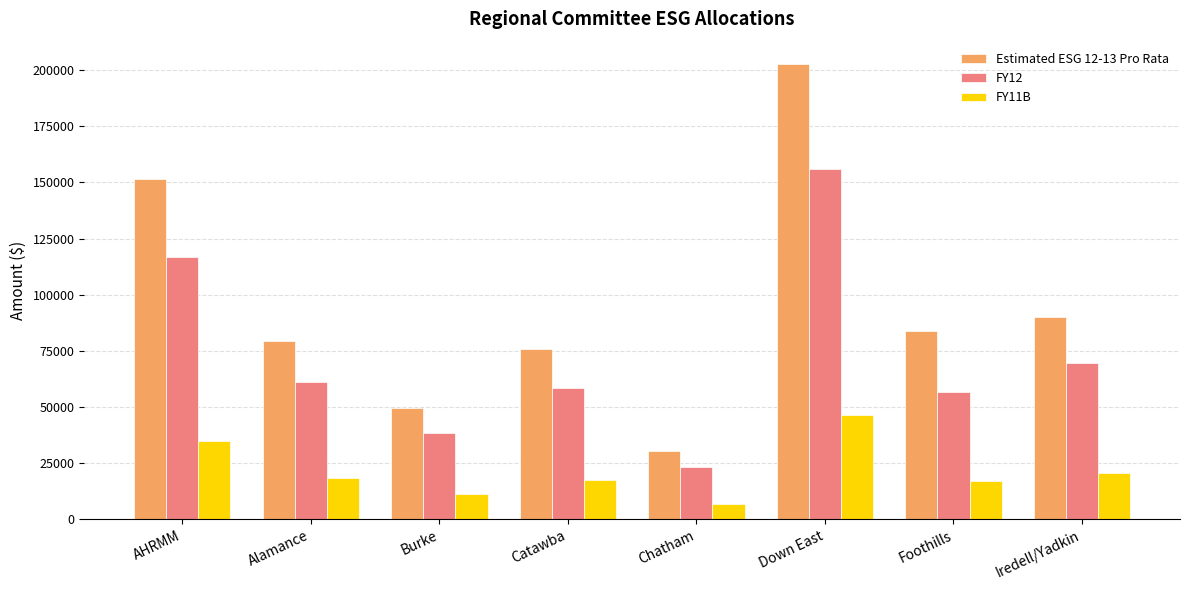

Where does the FY12 series first go above 61237?

AHRMM